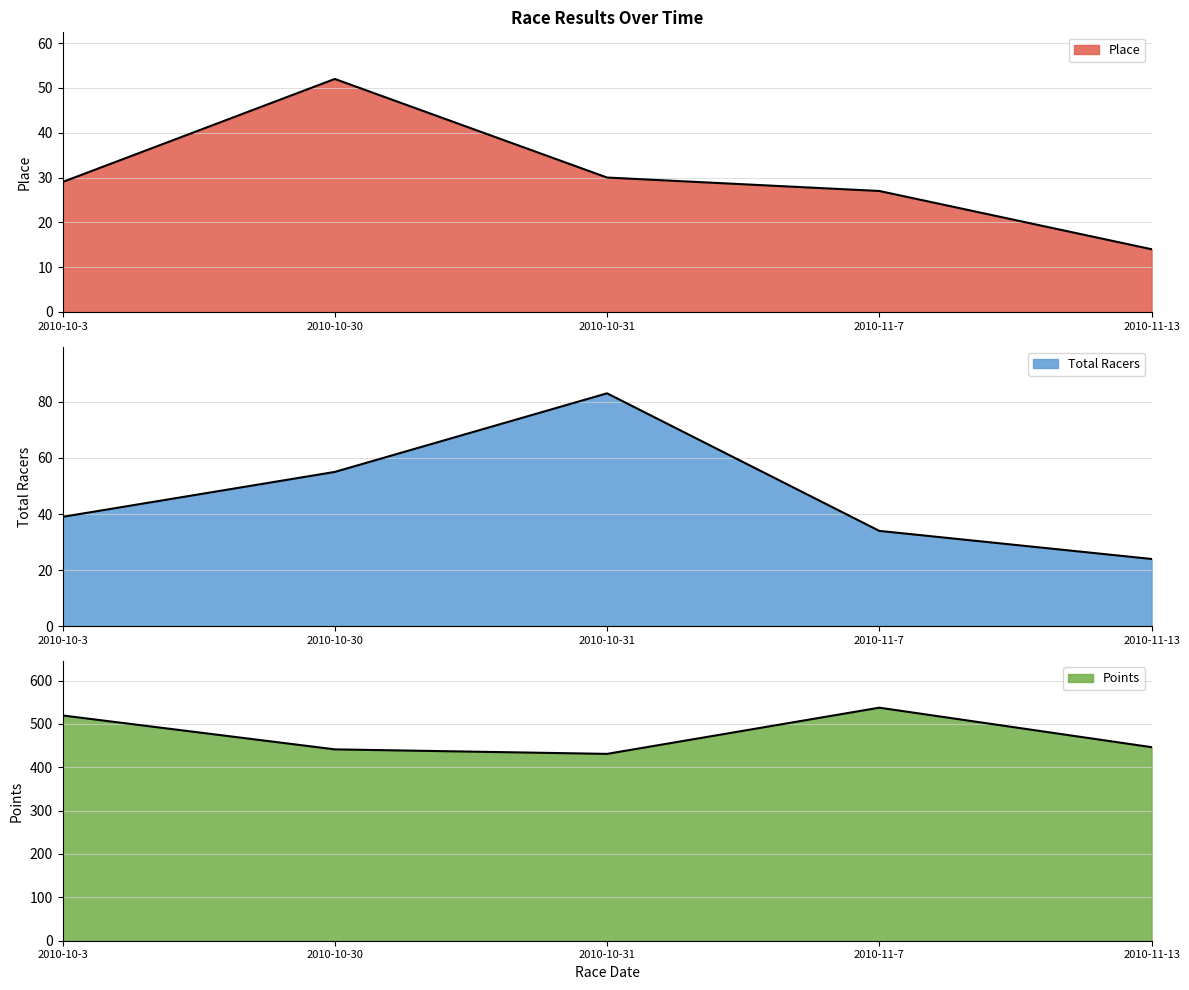

Reading left to right, what are all the values shown in this chart?

Place: 2010-10-3=29.0	2010-10-30=52.0	2010-10-31=30.0	2010-11-7=27.0	2010-11-13=14.0
Total Racers: 2010-10-3=39.0	2010-10-30=55.0	2010-10-31=83.0	2010-11-7=34.0	2010-11-13=24.0
Points: 2010-10-3=519.4	2010-10-30=441.2	2010-10-31=430.8	2010-11-7=537.3	2010-11-13=446.3